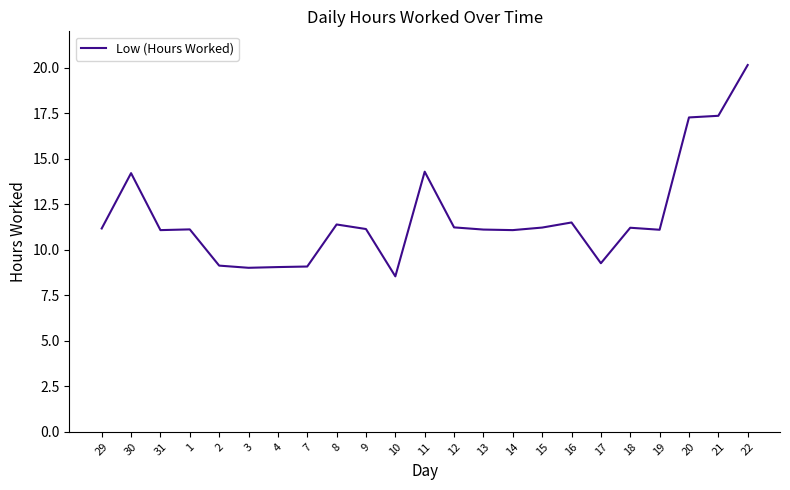

Is it true that the value at 22 is 20.1?

True